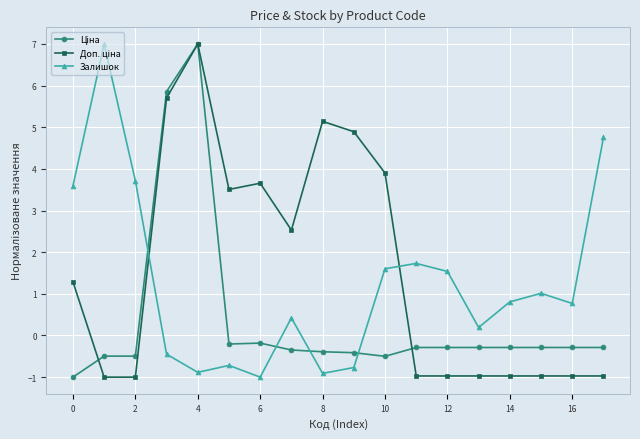

What is the greatest value displayed?

7.0